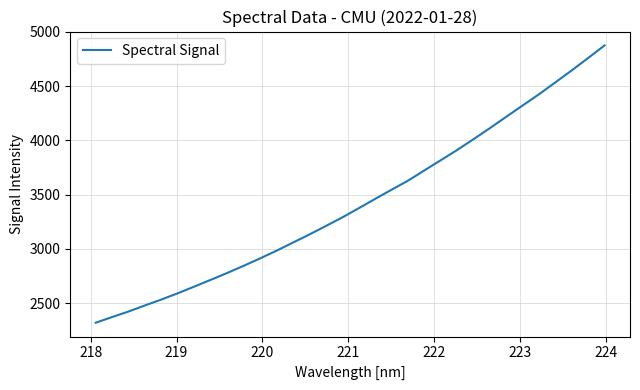

What is the greatest value displayed?

4876.2